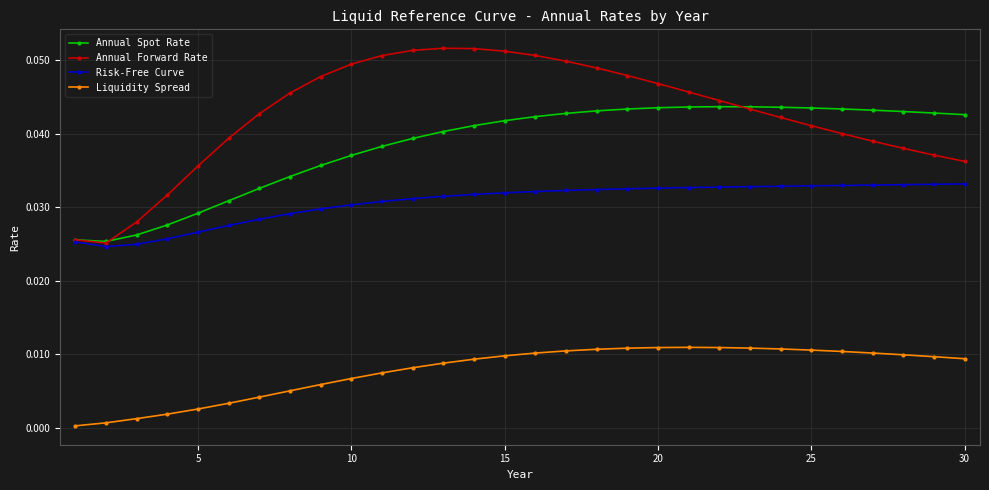

True or false: Risk-Free Curve and Liquidity Spread cross at least once.

False